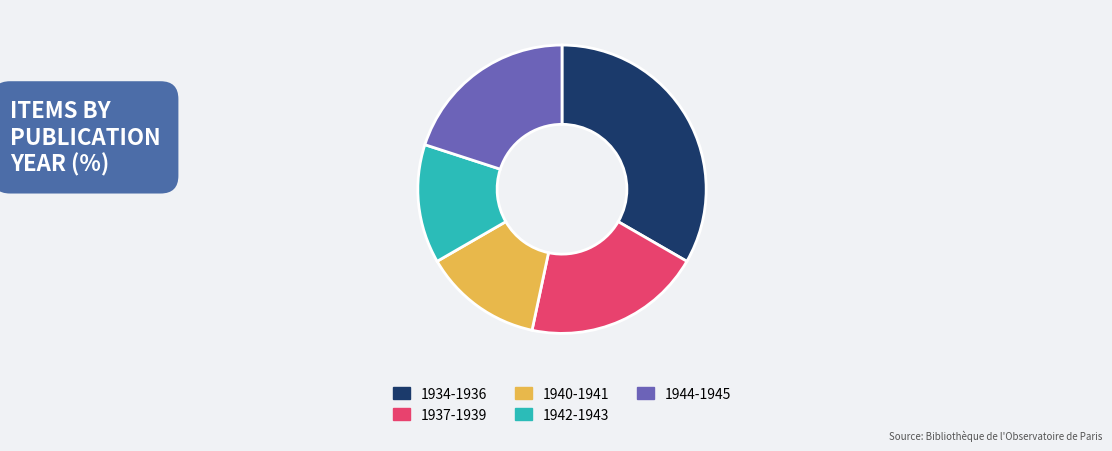

Is 1942-1943 the majority of the pie?

No